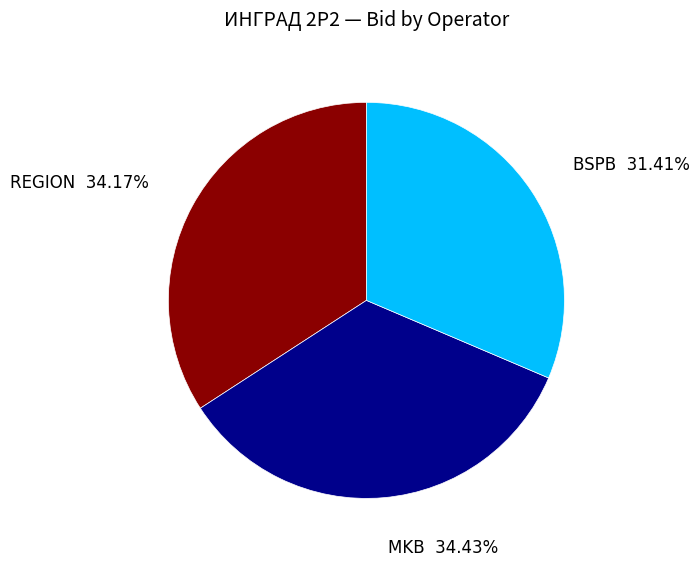

How many segments does this pie chart have?

3